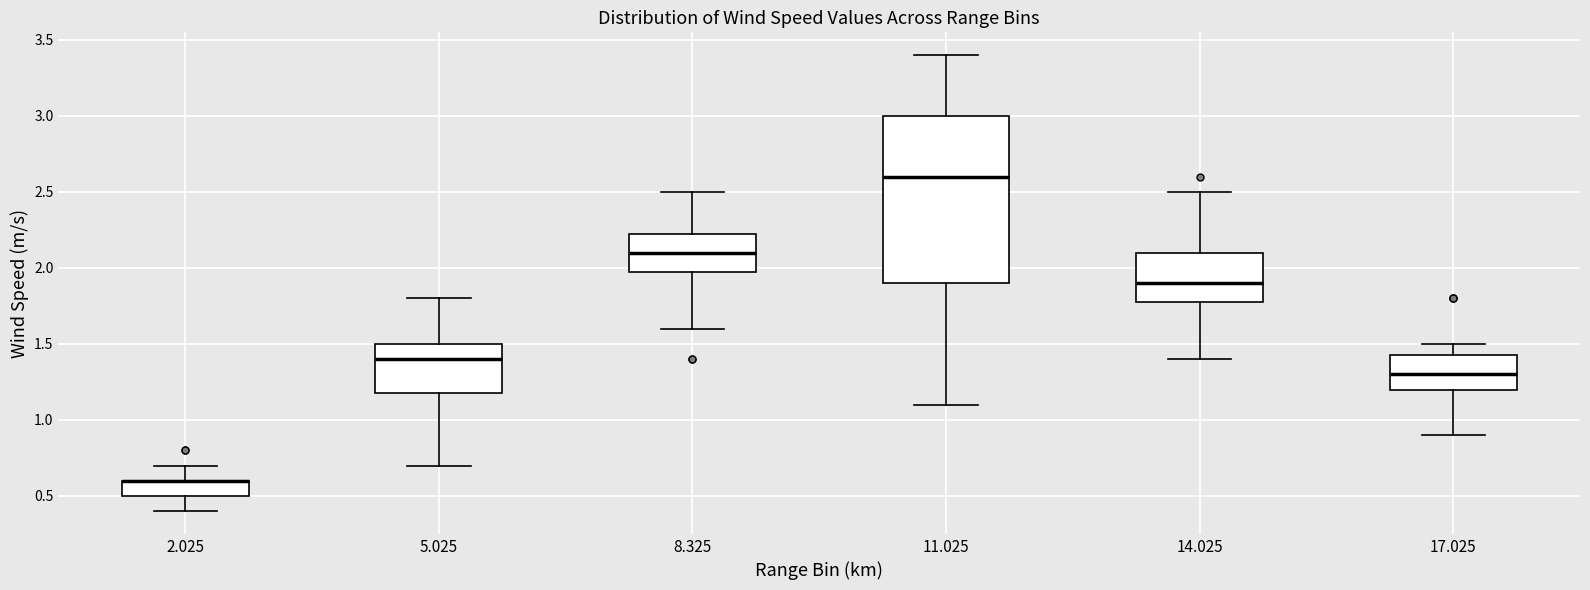

Reading left to right, read every box against the y-axis: the position of its median line, the range the box covers, and the ends of its whiskers. The values are not printed on the chart, so give them approximately, as read against the axis.

2.025: median 0.60 (drawn on the box's upper edge), box 0.50 to 0.60, whiskers 0.40 to 0.70
5.025: median 1.40, box 1.20 to 1.50, whiskers 0.70 to 1.80
8.325: median 2.10, box 2.00 to 2.25, whiskers 1.60 to 2.50
11.025: median 2.60, box 1.90 to 3.00, whiskers 1.10 to 3.40
14.025: median 1.90, box 1.80 to 2.10, whiskers 1.40 to 2.50
17.025: median 1.30, box 1.20 to 1.45, whiskers 0.90 to 1.50